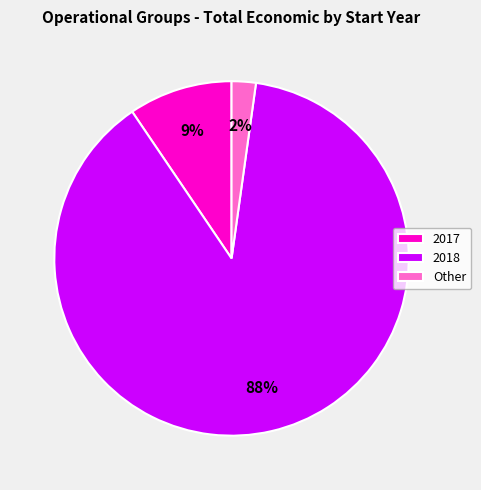

Rank the categories by value from lowest to highest.

Other, 2017, 2018